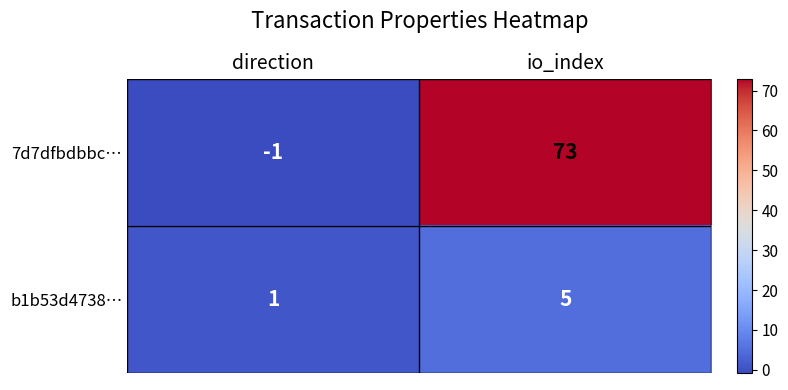

What is the difference between the highest and lowest values at direction?

2